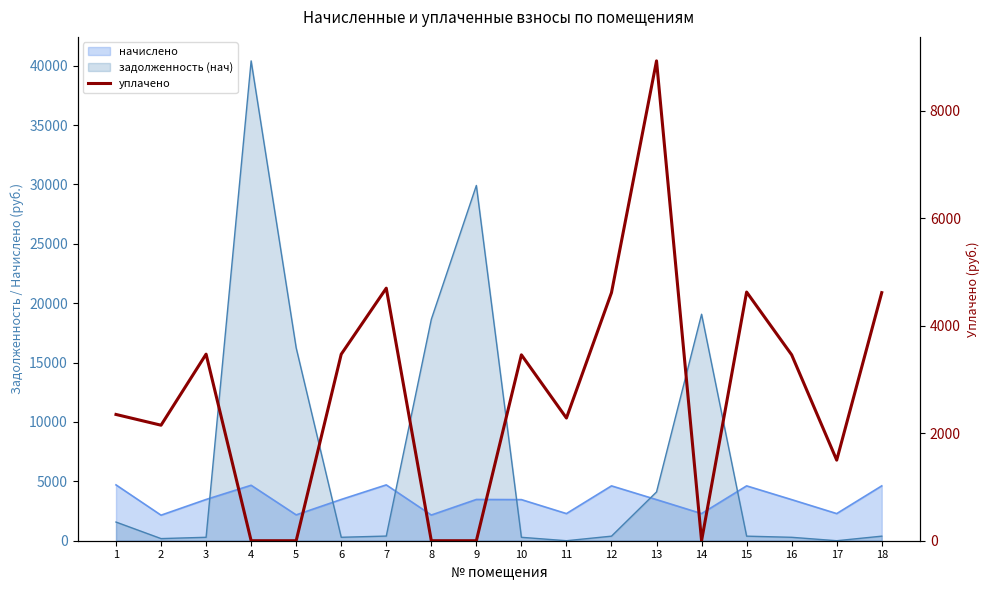

Reading left to right, what are all the values shown in this chart?

2350.0	2149.9	3472.5	0.0	0.0	3470.9	4700.0	0.0	0.0	3459.8	2283.2	4616.9	8930.6	0.0	4628.4	3459.8	1500.0	4617.4